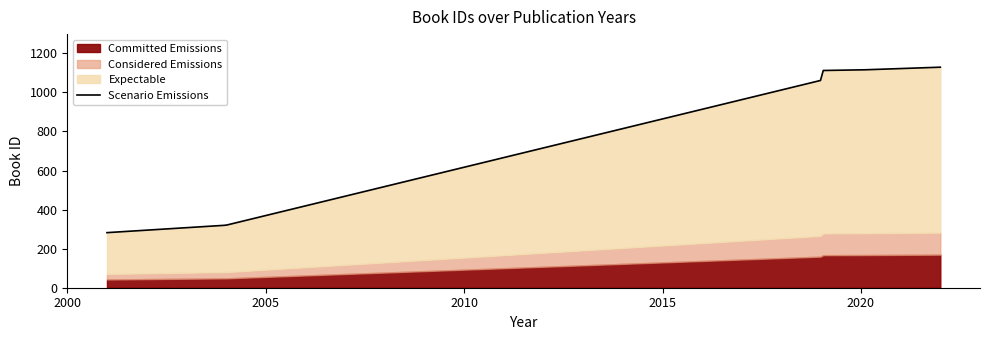

What is the difference between the maximum and minimum values?

847